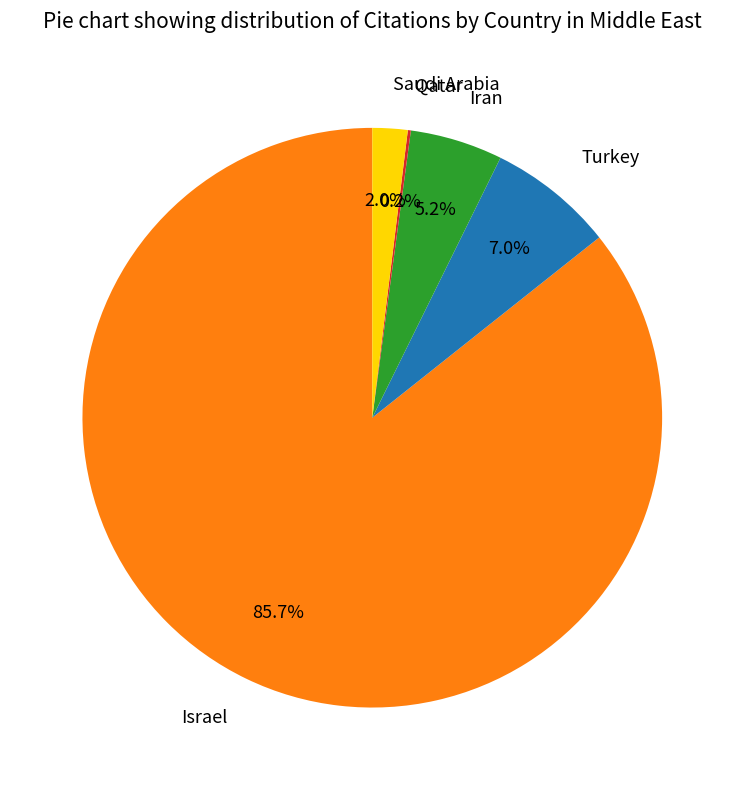

Is there a majority slice in this chart?

Yes